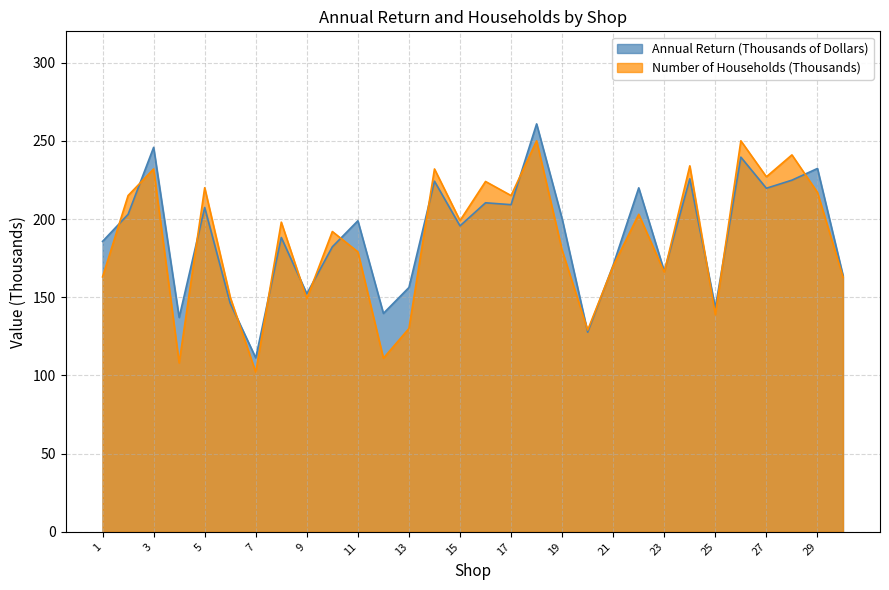

At how many categories does at least one series exceed 170?

20